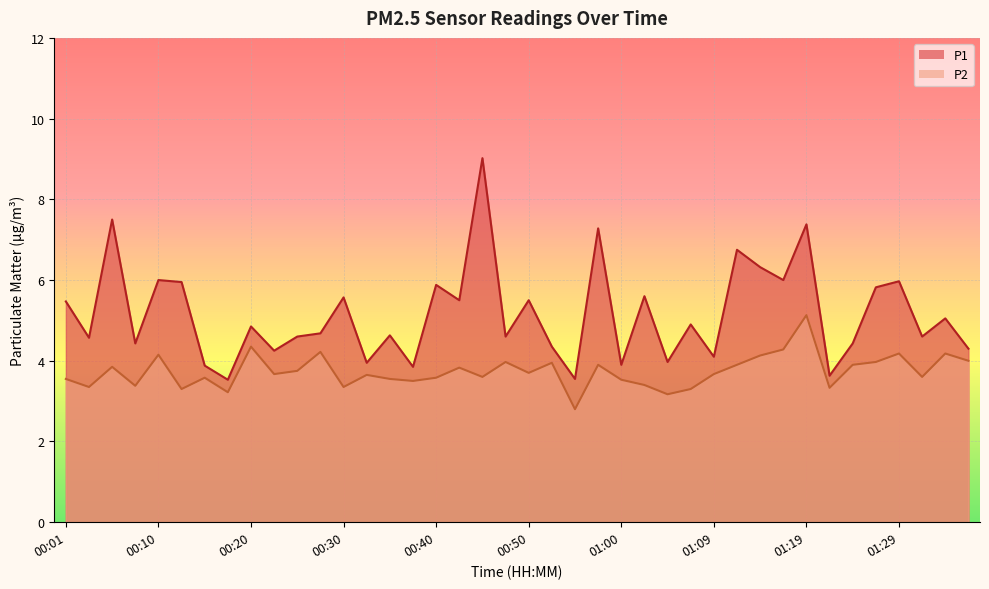

Between 00:25 and 01:05, which series saw the biggest shift?

P1